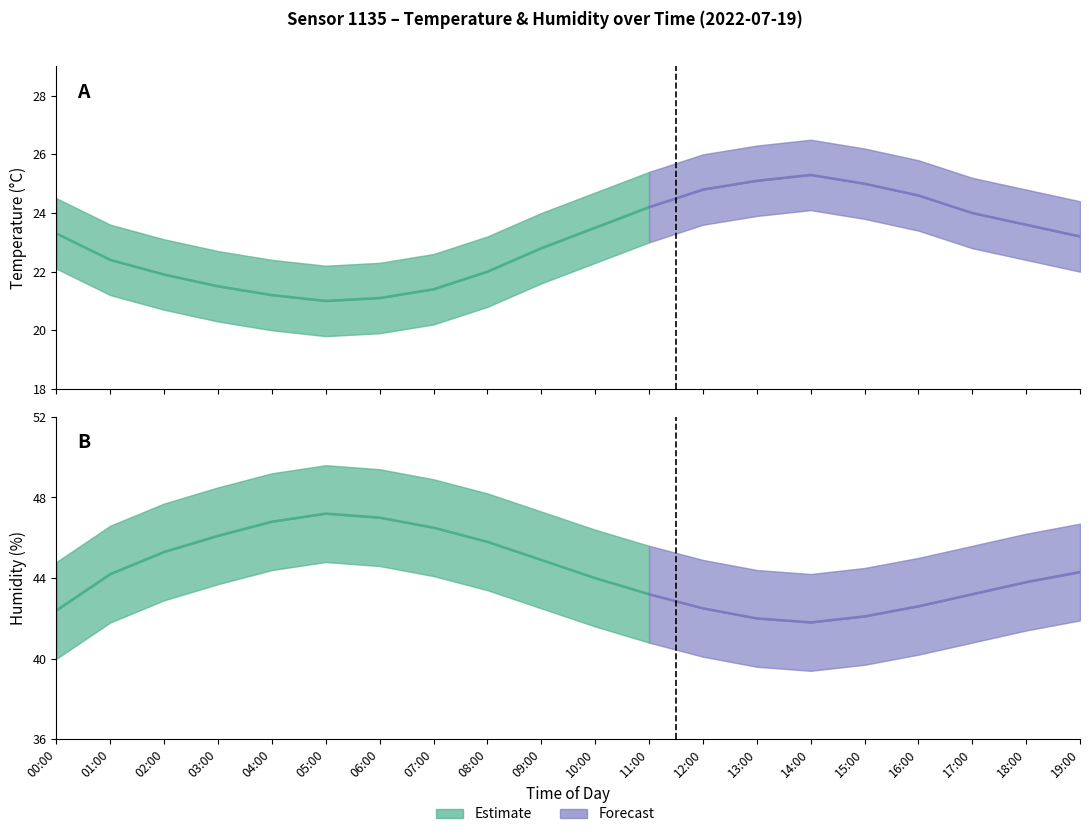

What is the lowest value of the humidity_upper series?

44.2